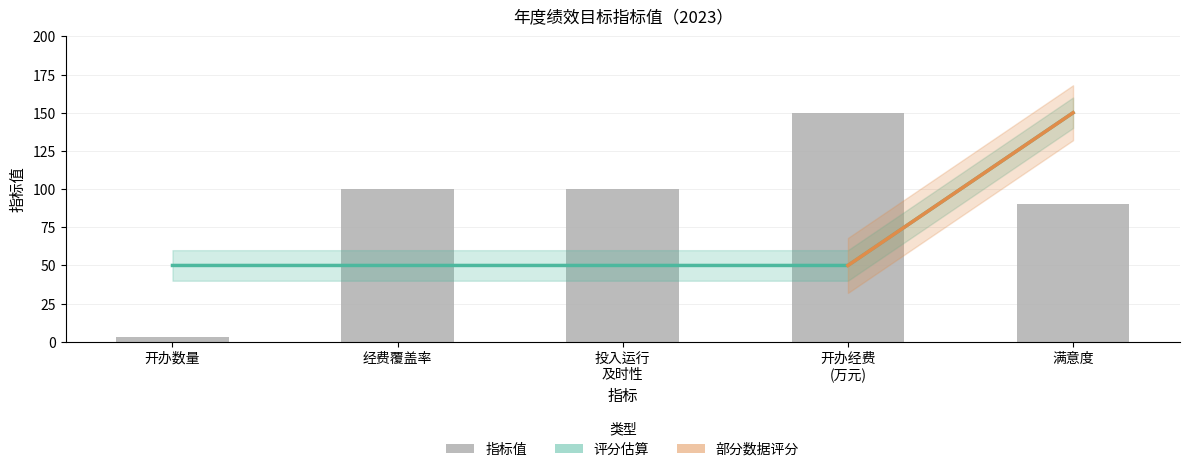

The 评分 series shows 25 at 开办数量. True or false?

False